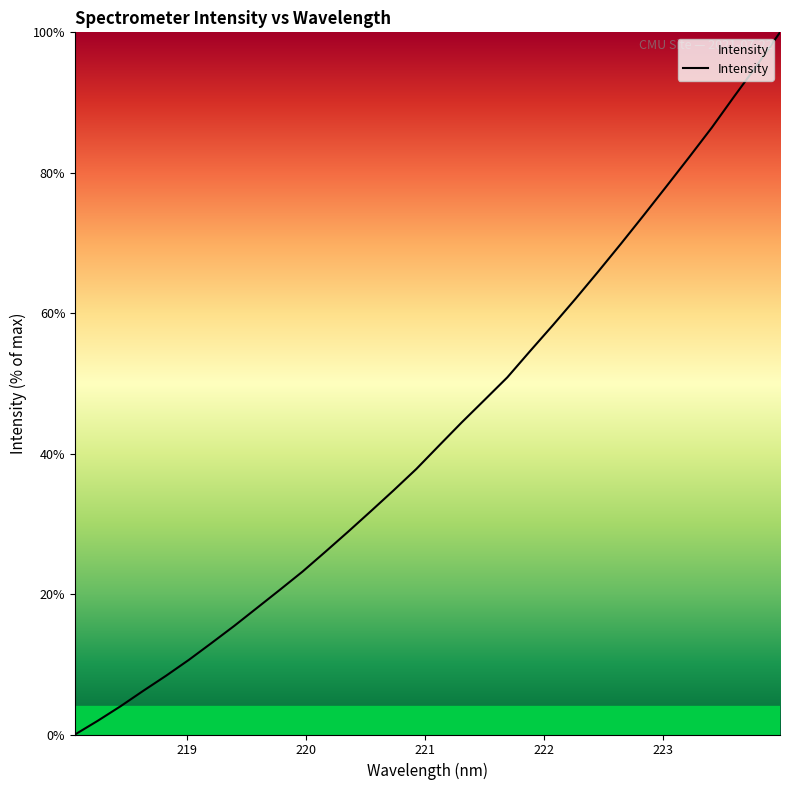

What is the difference between the maximum and second lowest values?

98.0